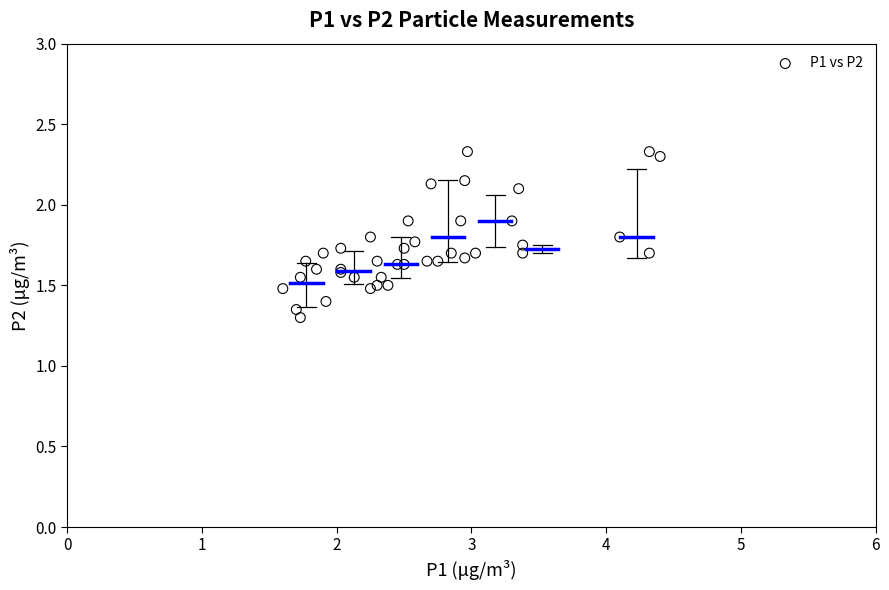

What Y value in the scatter plot is closest to 1?

1.3